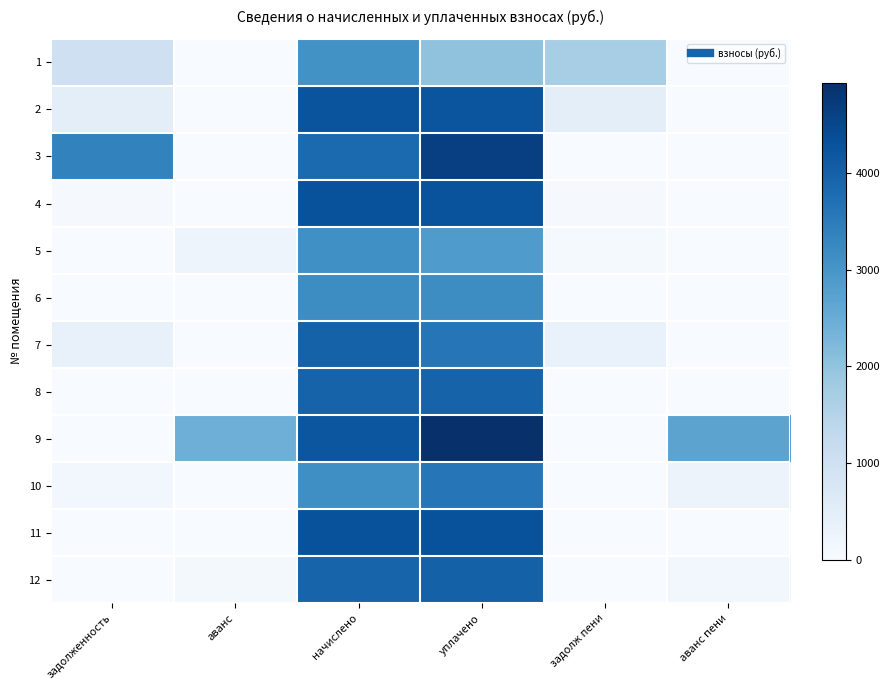

Rank the series by their maximum value, from lowest to highest.

1, 5, 6, 10, 8, 7, 12, 2, 11, 4, 3, 9